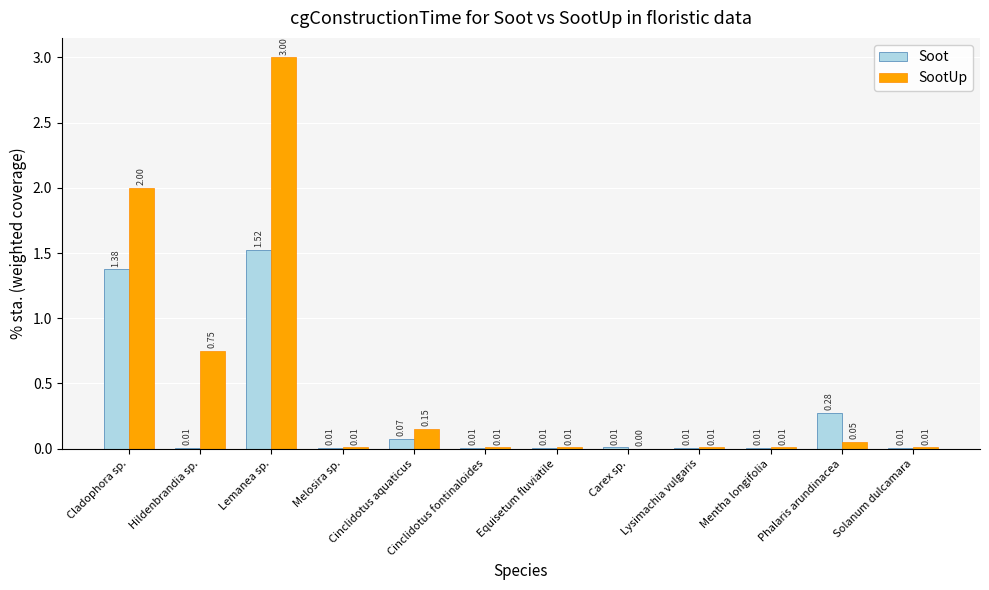

What are all the series names shown in the legend?

Soot, SootUp